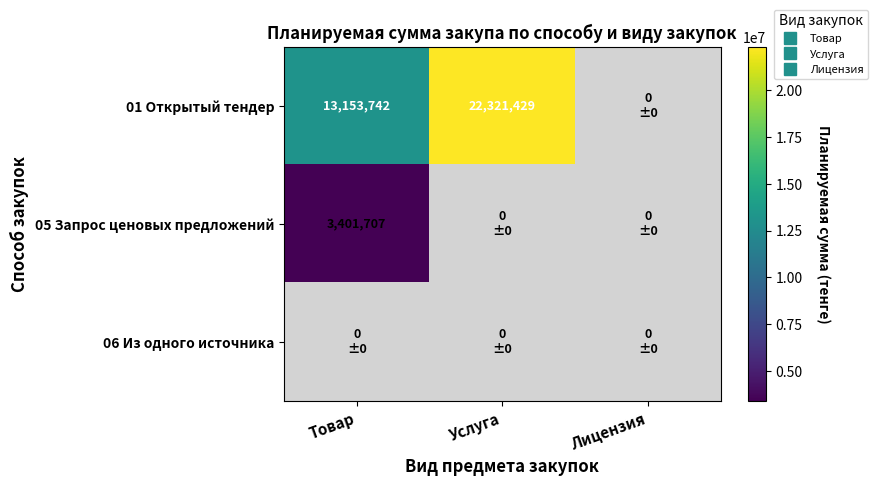

How many categories are shown in the chart?

3